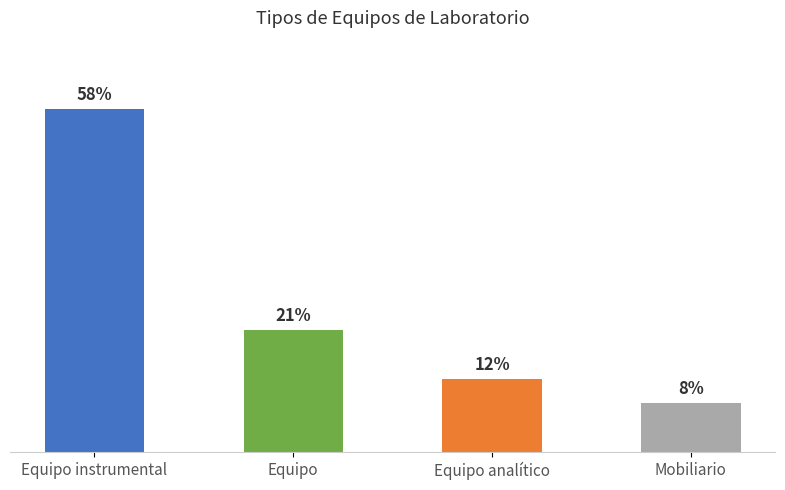

At which category does the chart reach its minimum across all series?

Mobiliario